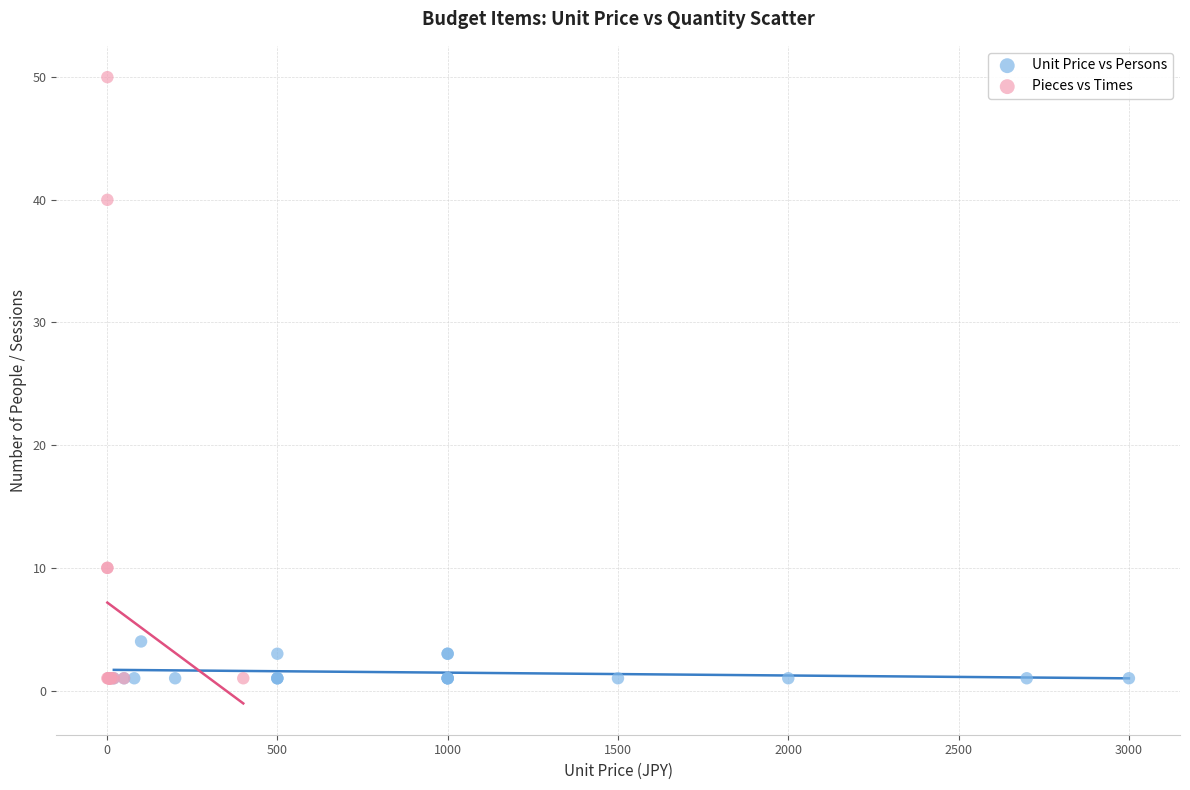

Which series has the widest spread of Y values?

Pieces vs Times